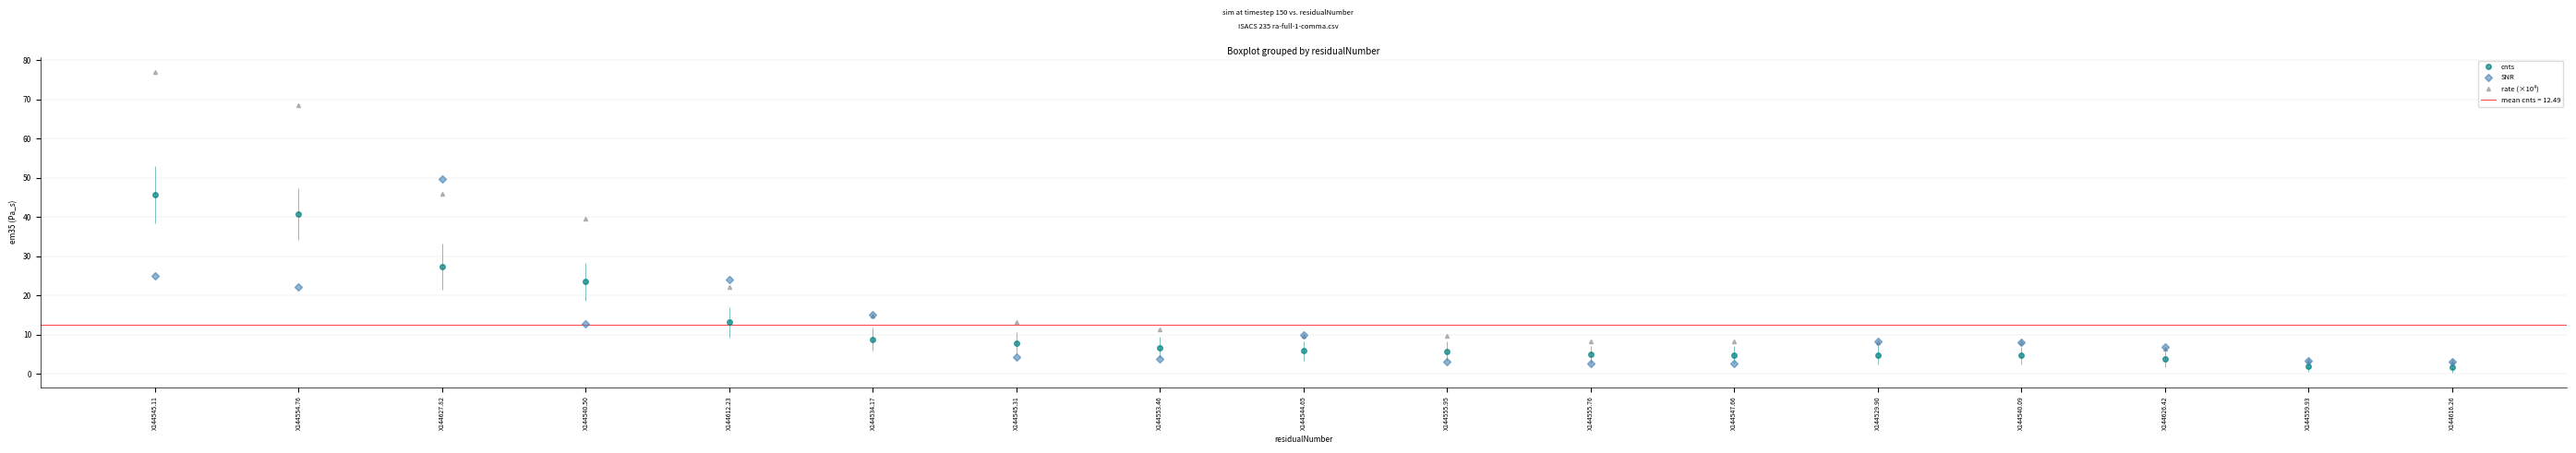

The cnts series shows 0.4 at X144559.93. True or false?

False